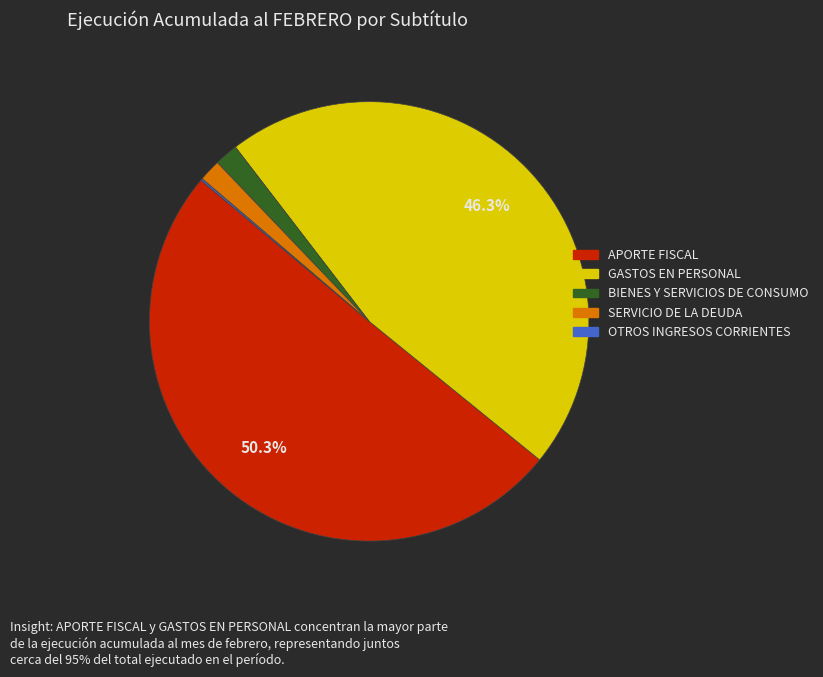

Which category accounts for the majority?

APORTE FISCAL